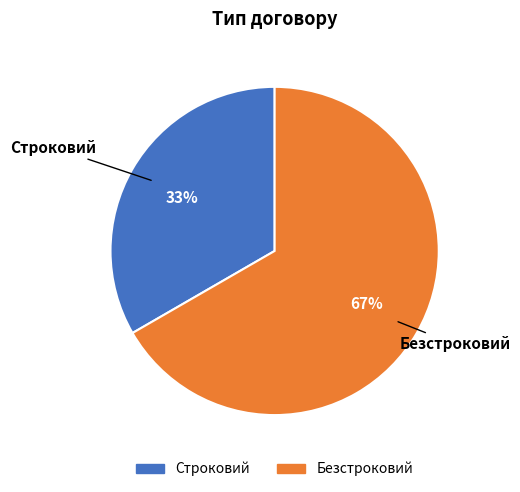

What percentage is the Безстроковий slice, to the nearest percent?

67%